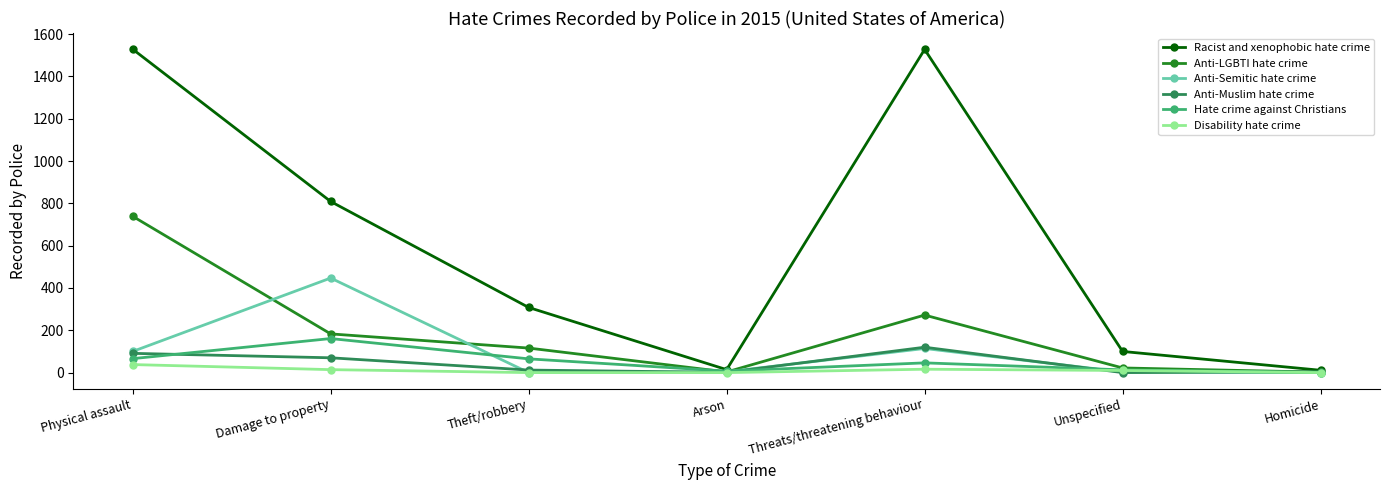

What is the maximum value shown in the chart?

1529